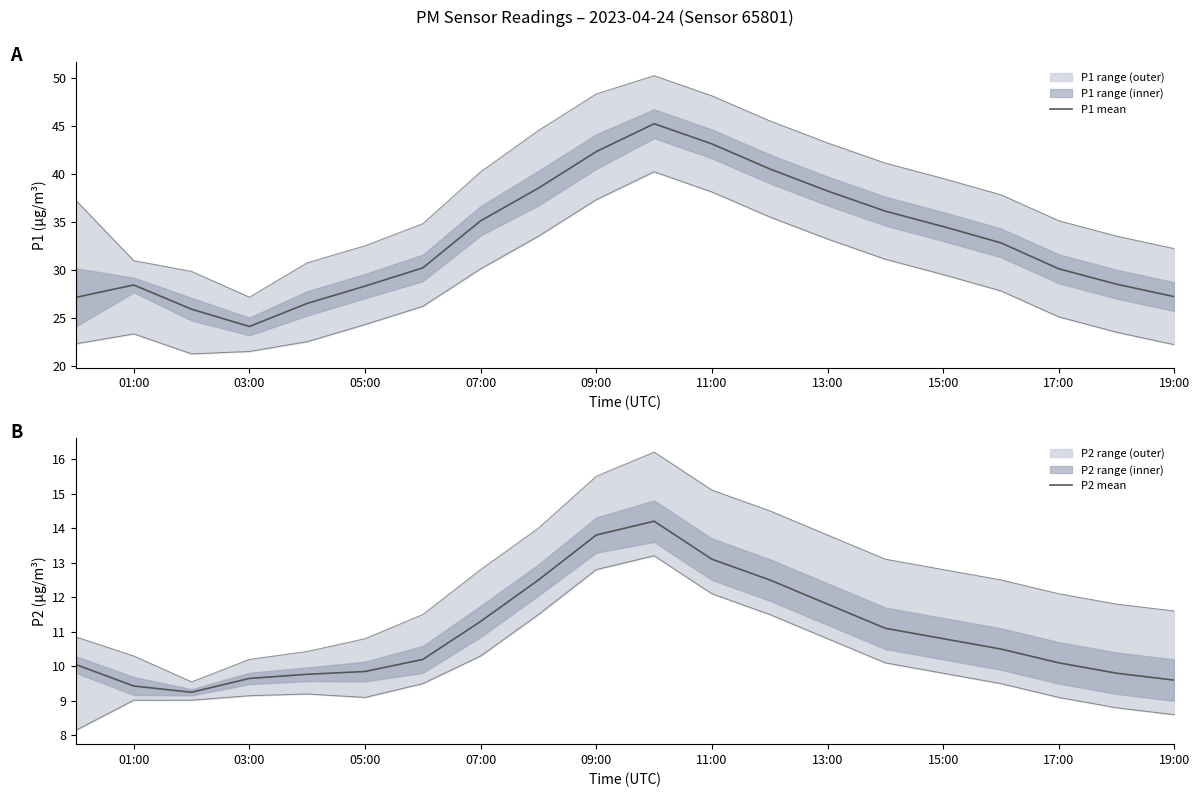

What is the spread (max minus min) of values at 17:00?

26.0